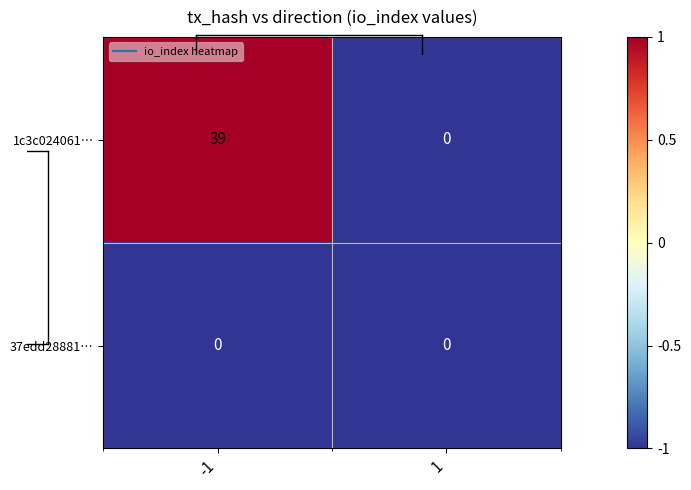

What is the total value across all series at 1?

0